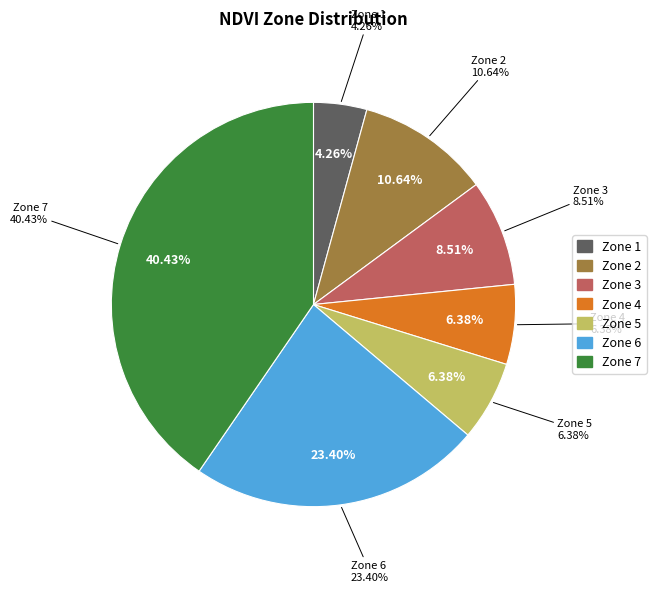

What percentage is the Zone 7 slice, to the nearest percent?

40%